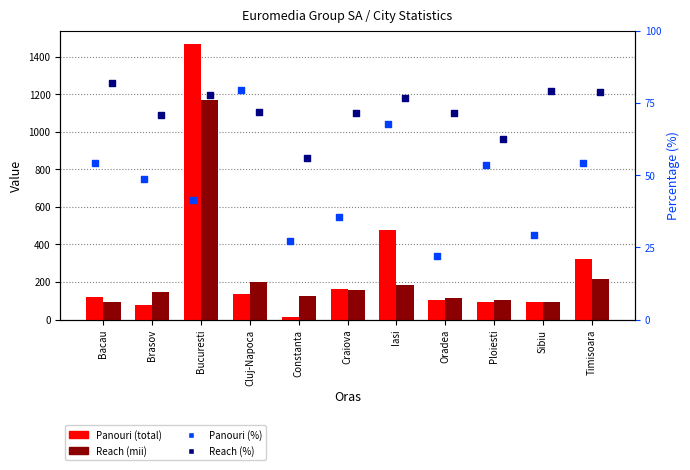

At how many categories does at least one series exceed 1026?

1